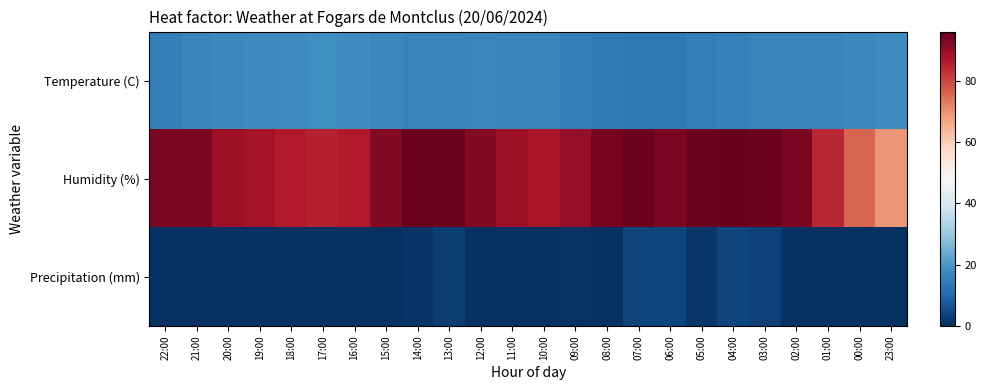

Which category has the lowest value across all series?

22:00